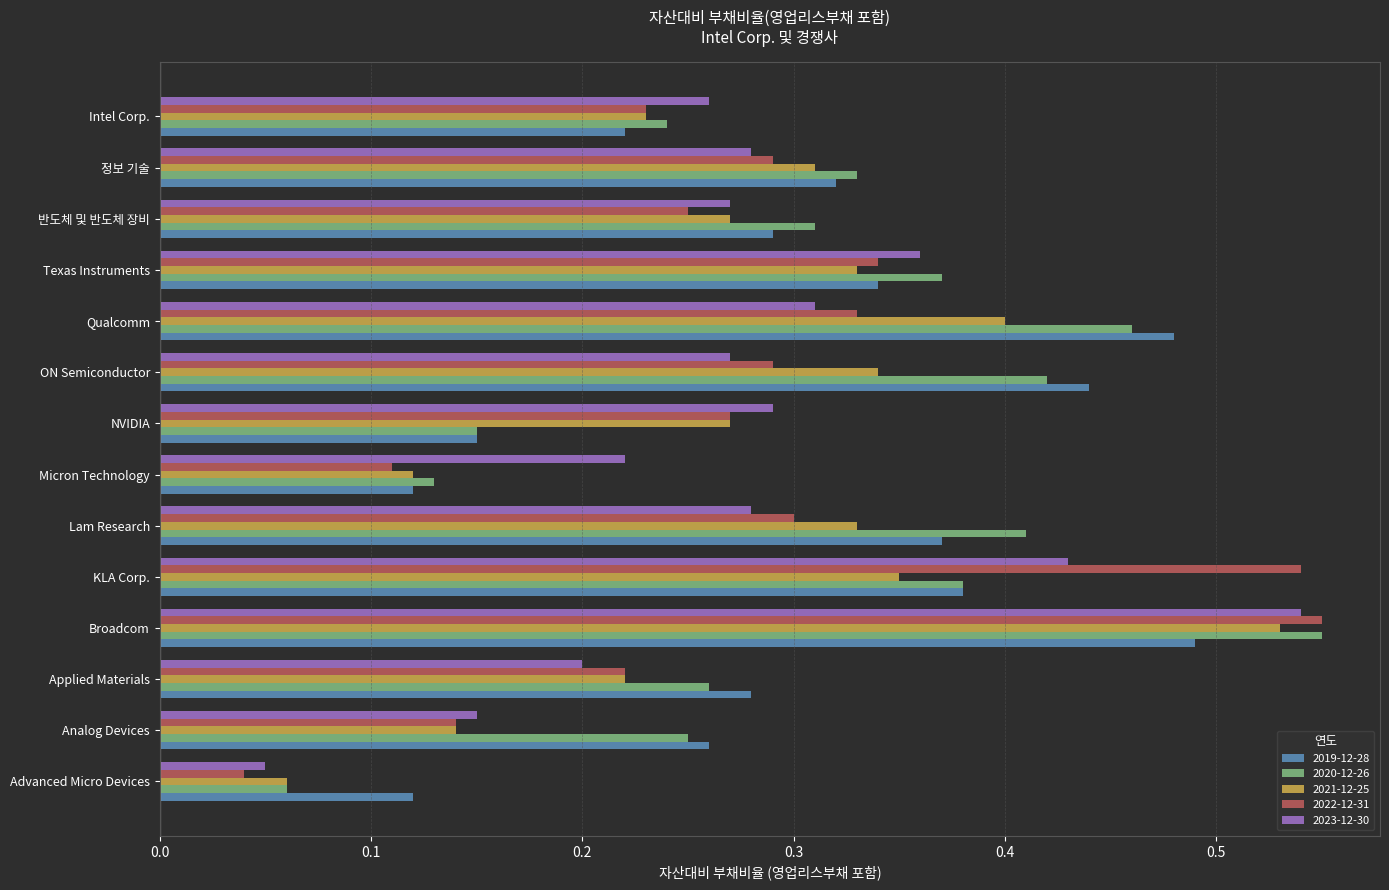

The 2019-12-28 series shows 0.3 at Broadcom. True or false?

False